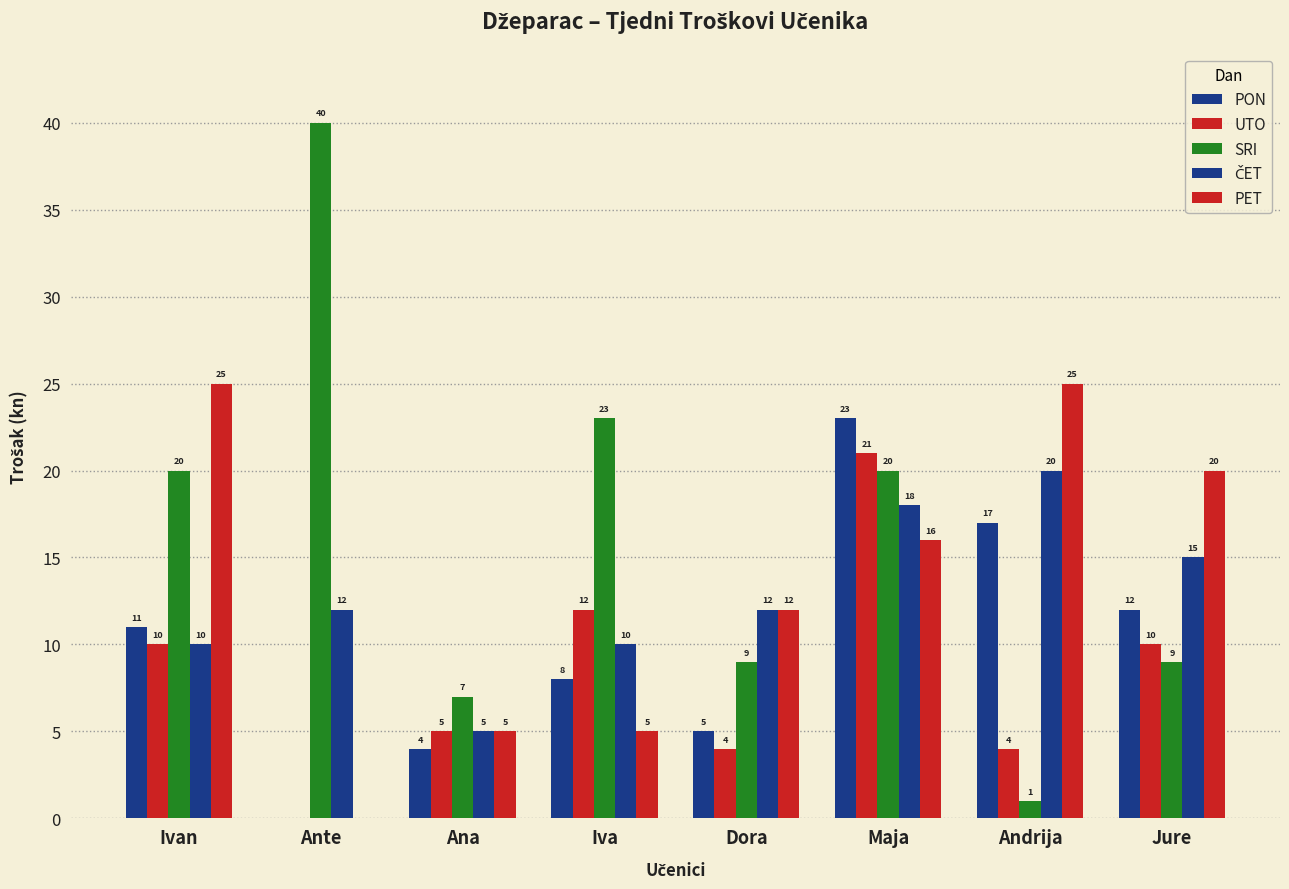

Between Ante and Ivan, which is larger?

Ivan